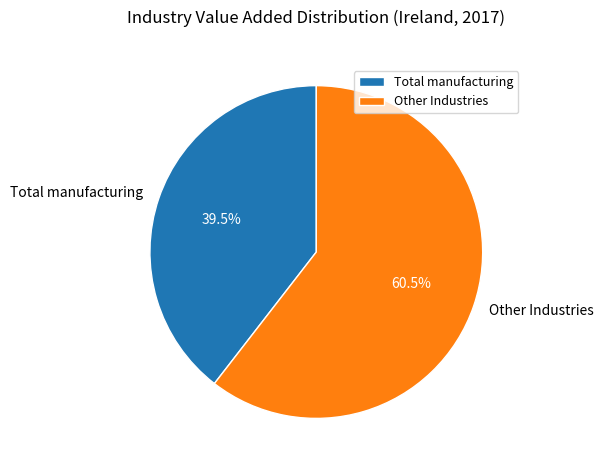

Is there any slice that represents more than half of the pie?

Yes